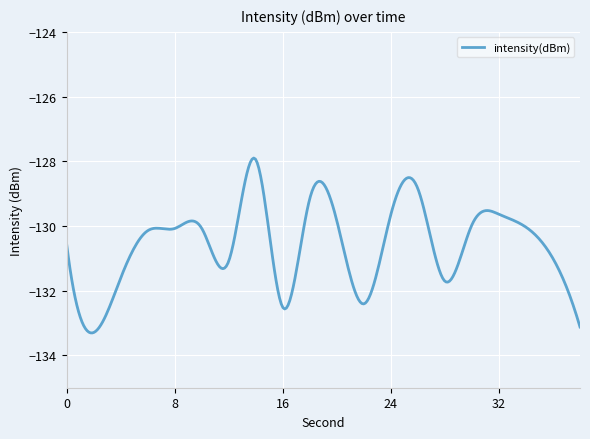

What is the minimum value shown in the chart?

-133.3